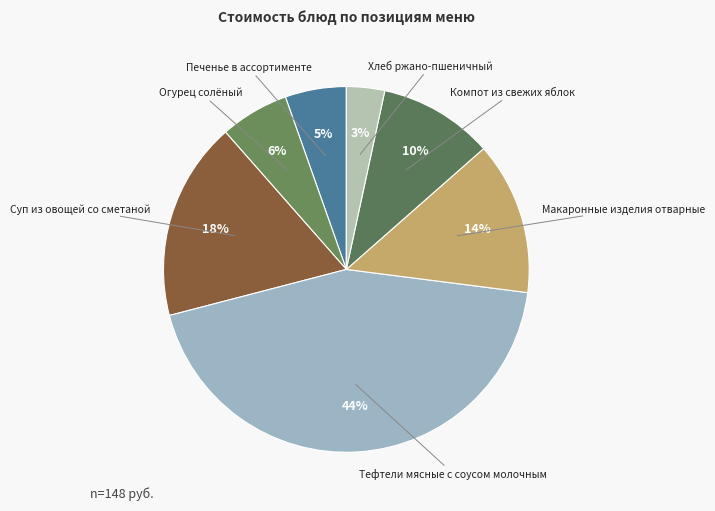

Is the sum of Суп из овощей со сметаной and Печенье в ассортименте greater than half?

No